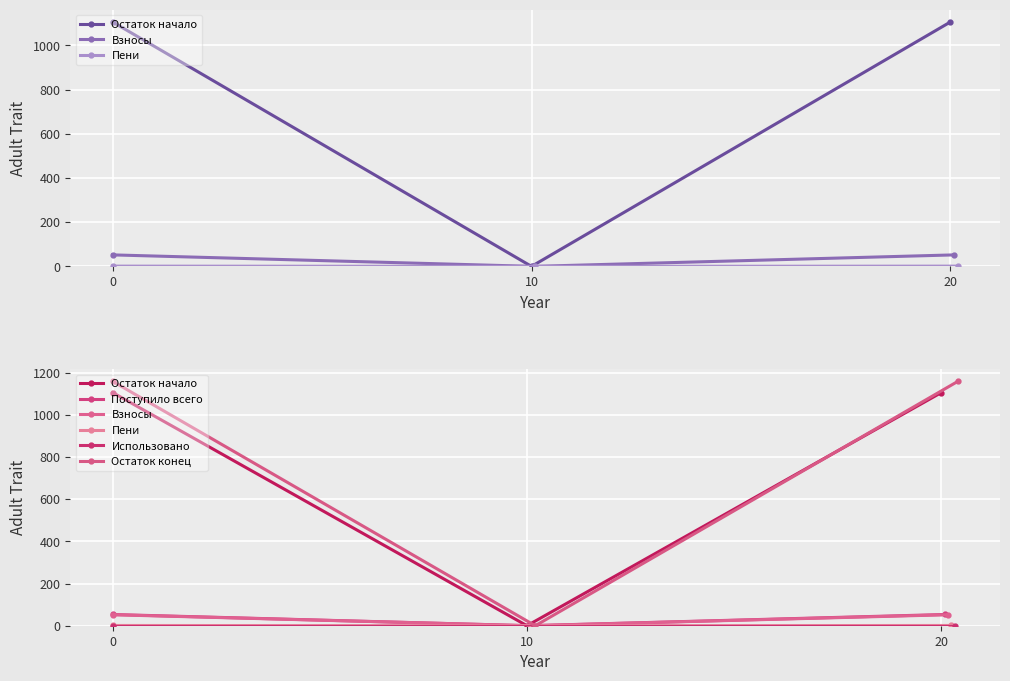

The value of Остаток начало at 0 is 1106.1. True or false?

True